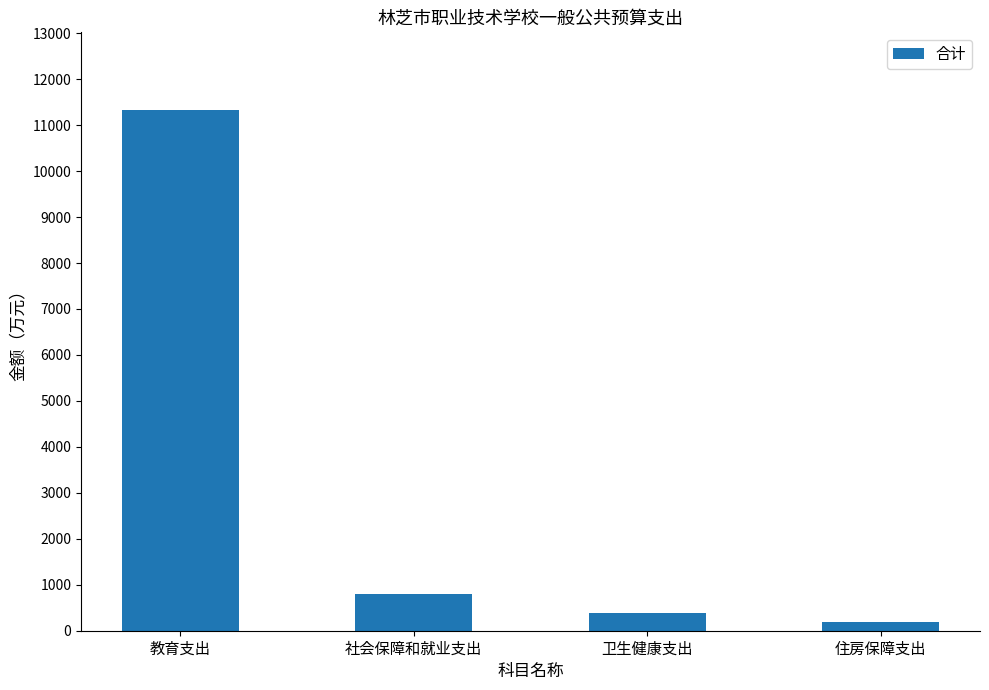

Reading right to left, transcribe all the data shown in this chart.

住房保障支出=200.3	卫生健康支出=385.6	社会保障和就业支出=801.3	教育支出=11320.8